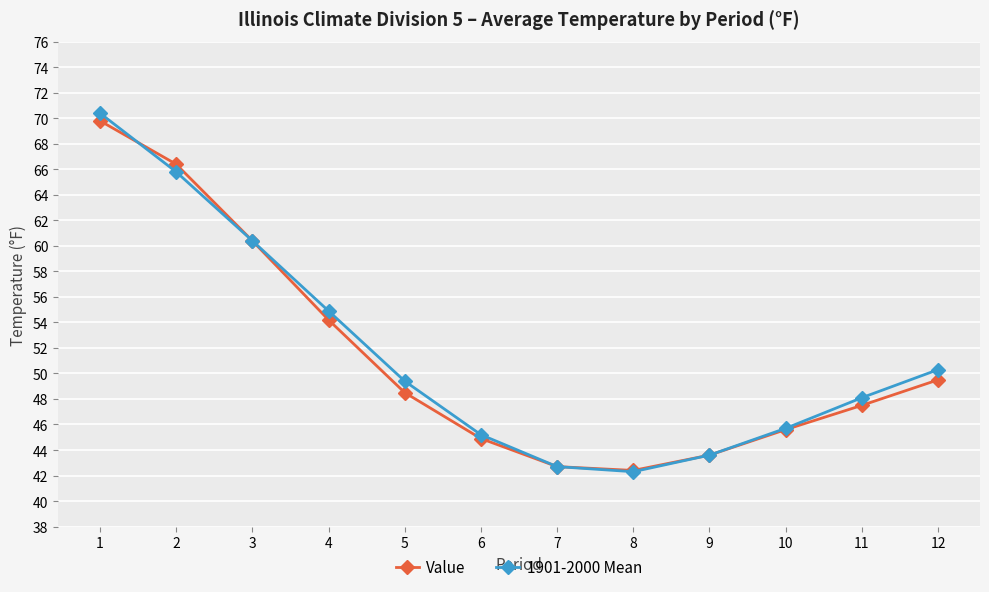

What are all the series names shown in the legend?

Value, 1901-2000 Mean